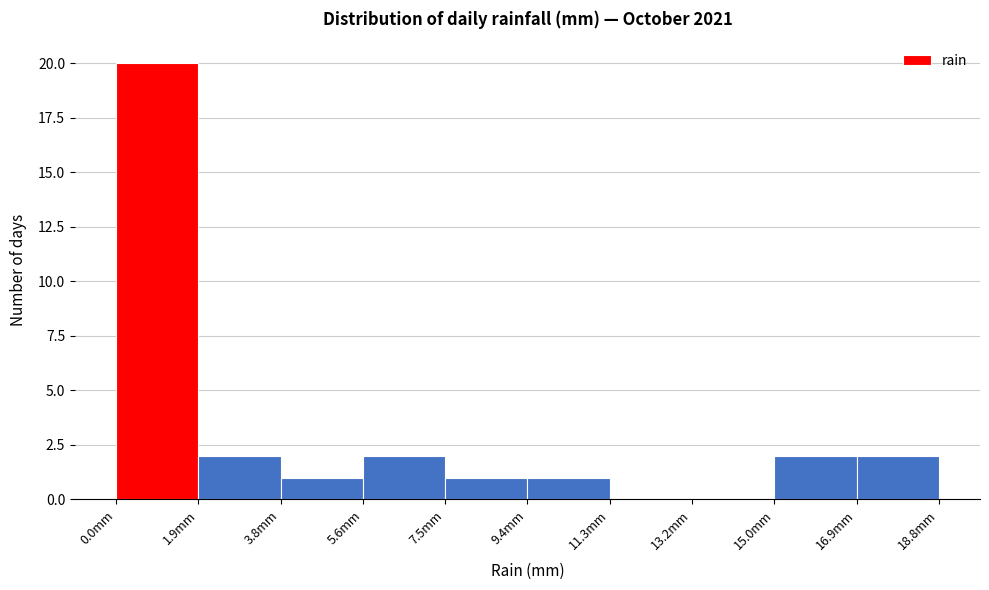

Reading left to right, transcribe this chart: for each bar, give the range it covers on the x-axis and its height. Neither the bar edges nor the heights are printed on the chart, so give them approximately, as read against the axes.

0.0 to 1.8: 20
1.8 to 3.8: 2
3.8 to 5.6: 1
5.6 to 7.6: 2
7.6 to 9.4: 1
9.4 to 11.2: 1
11.2 to 13.2: 0
13.2 to 15.0: 0
15.0 to 17.0: 2
17.0 to 18.8: 2